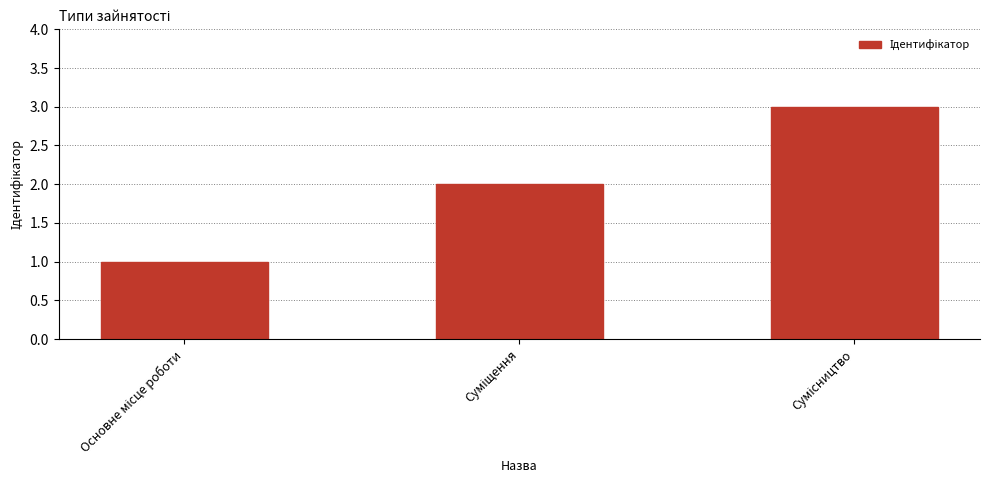

What is the minimum value shown in the chart?

1